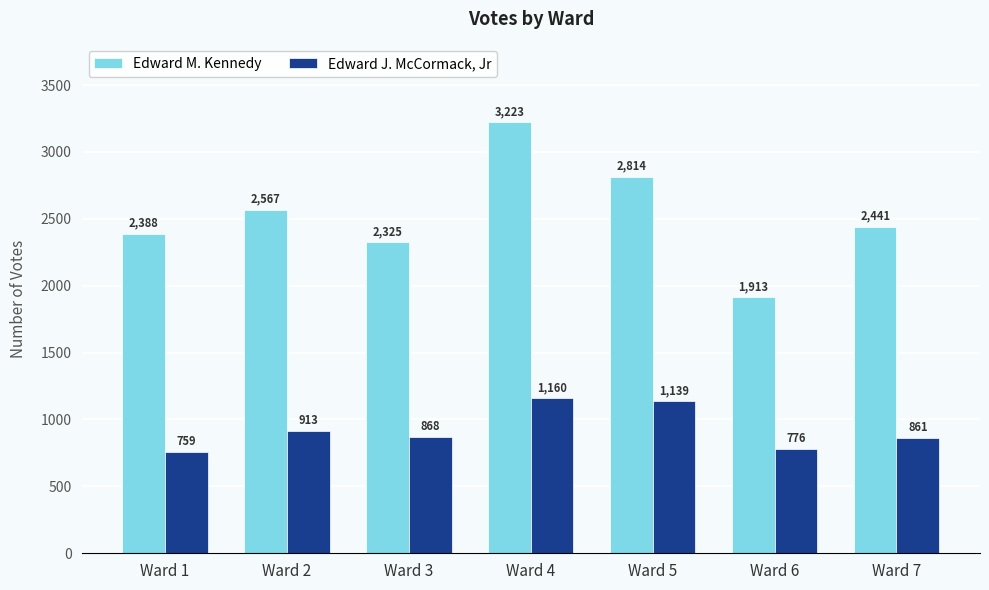

What is the average value of the Edward M. Kennedy series?

2524